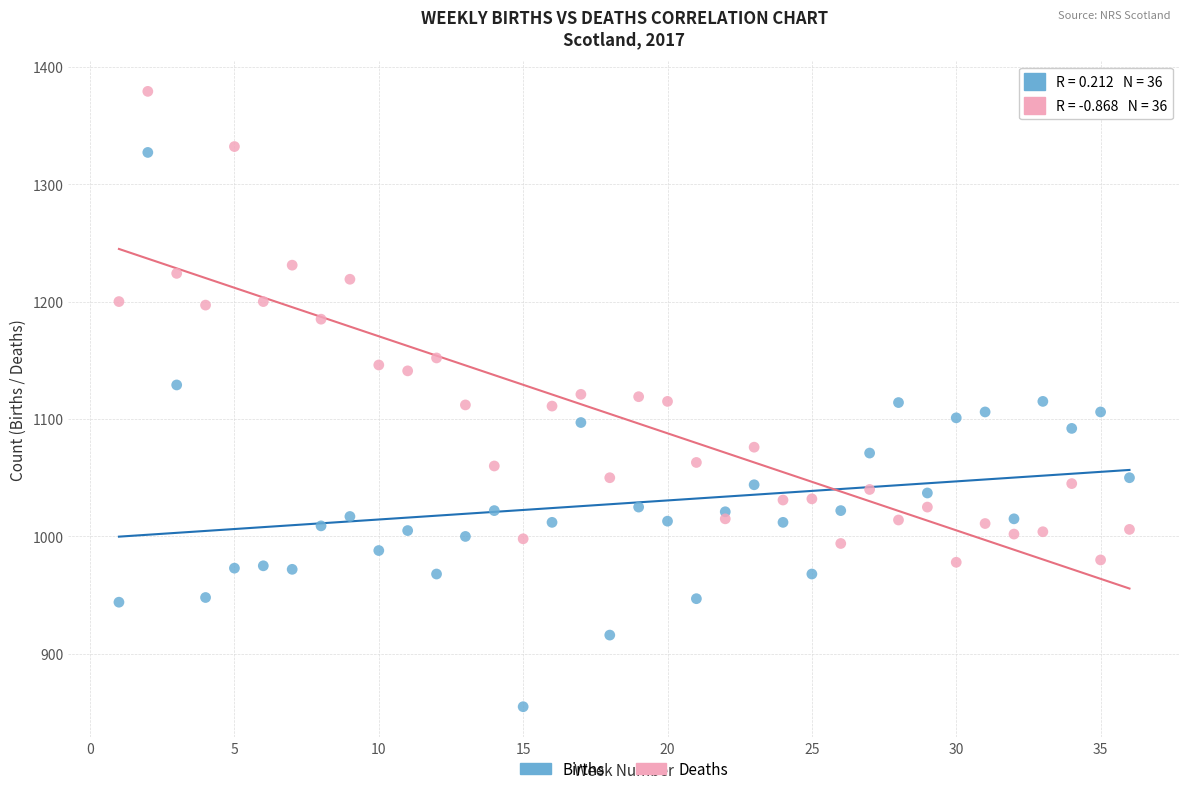

Which series contains the highest Y value?

Deaths